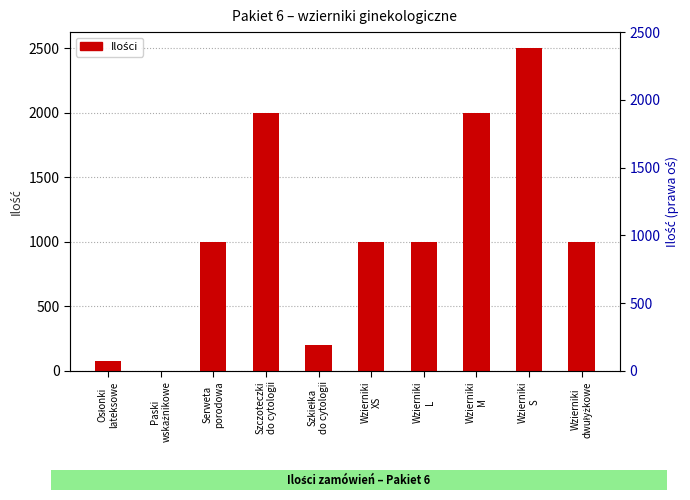

Reading left to right, transcribe all the data shown in this chart.

Osłonki
lateksowe=80	Paski
wskaźnikowe=2	Serweta
porodowa=1000	Szczoteczki
do cytologii=2000	Szkiełka
do cytologii=200	Wzierniki
XS=1000	Wzierniki
L=1000	Wzierniki
M=2000	Wzierniki
S=2500	Wzierniki
dwułyżkowe=1000